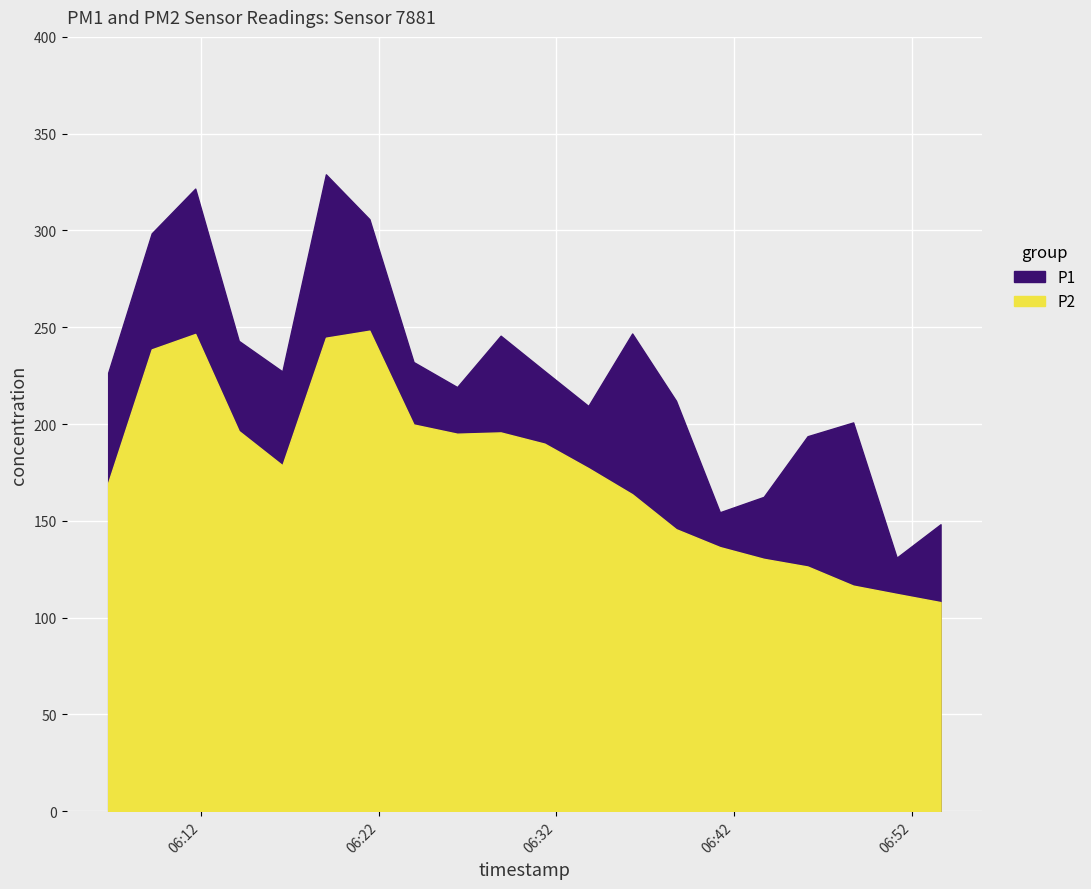

Where is the first local maximum for P2?

2022-11-11T06:11:41